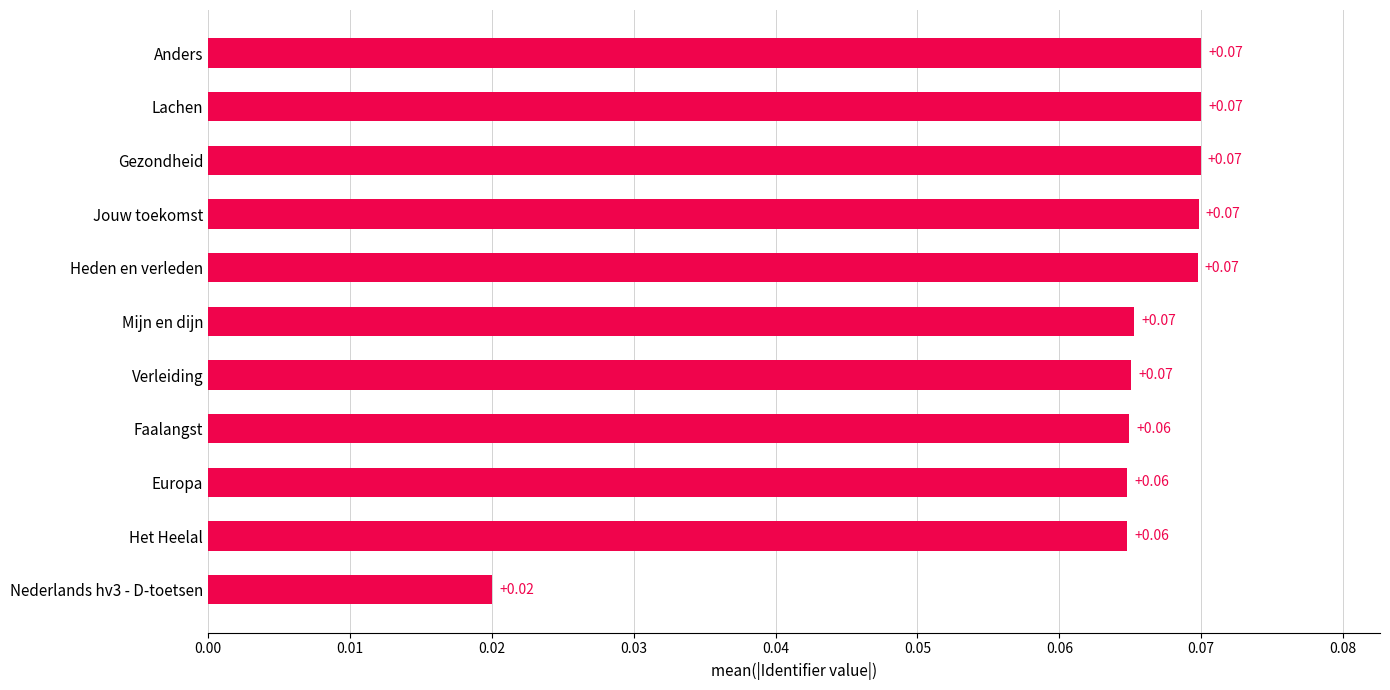

What is the sum of all values?

0.7